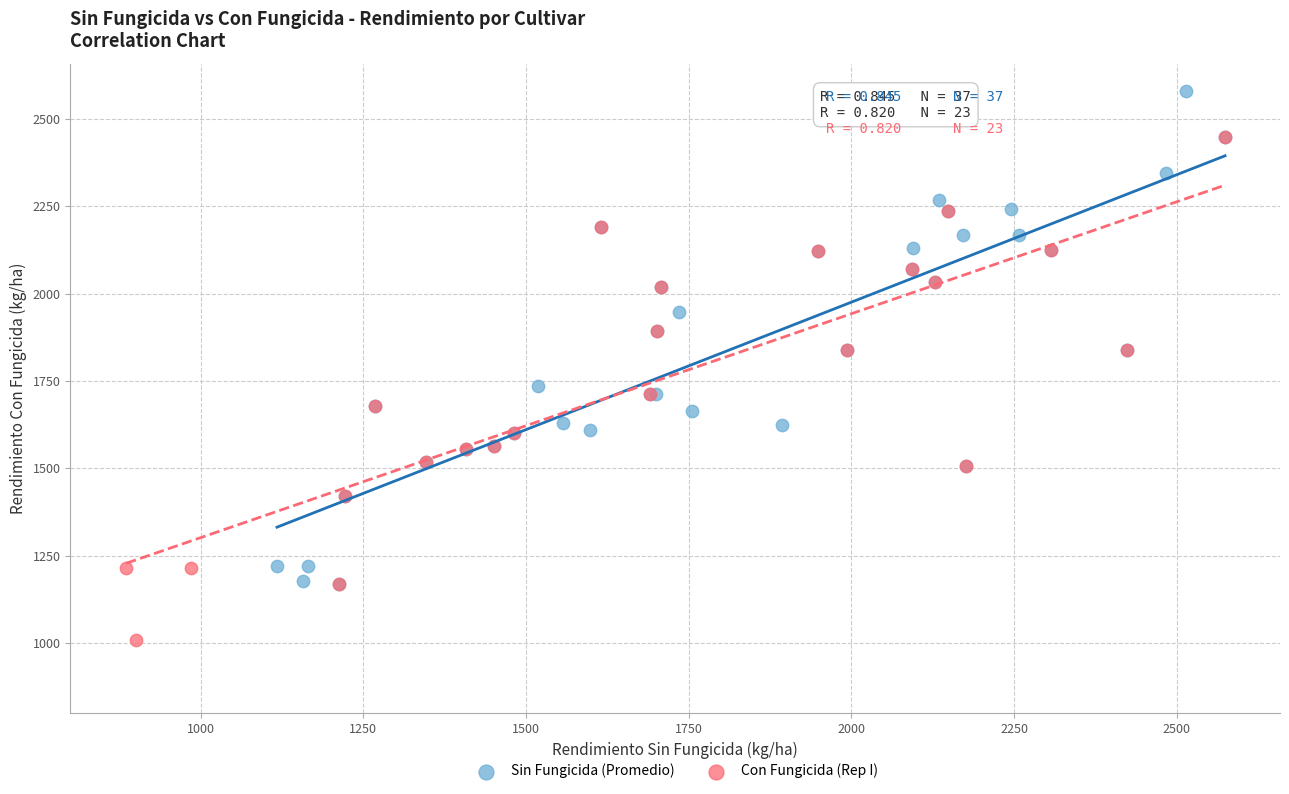

Which series reaches the minimum Y coordinate?

Con Fungicida (Rep I)